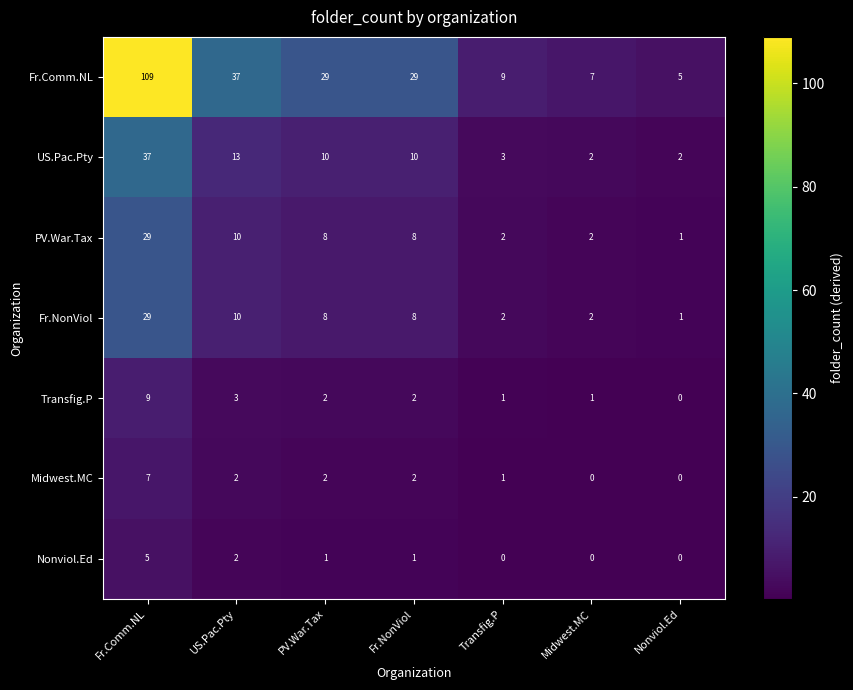

Where does the Fr.NonViol series first go above 8?

Fr.Comm.NL